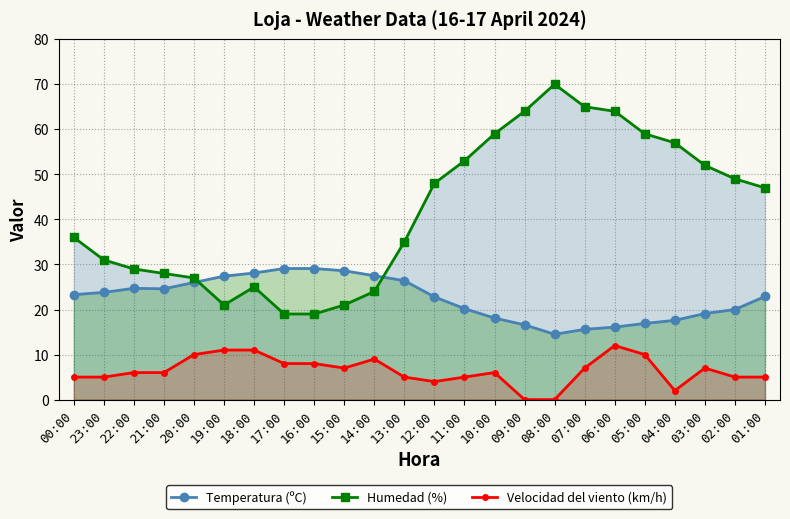

True or false: Velocidad del viento (km/h) has more than 0 interior local peaks.

True